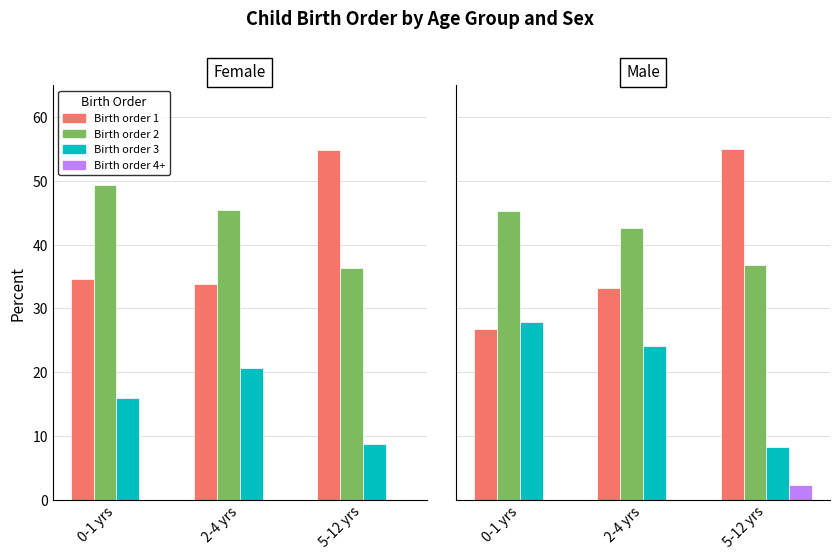

Which has a higher value, 2-4 yrs or 5-12 yrs?

5-12 yrs